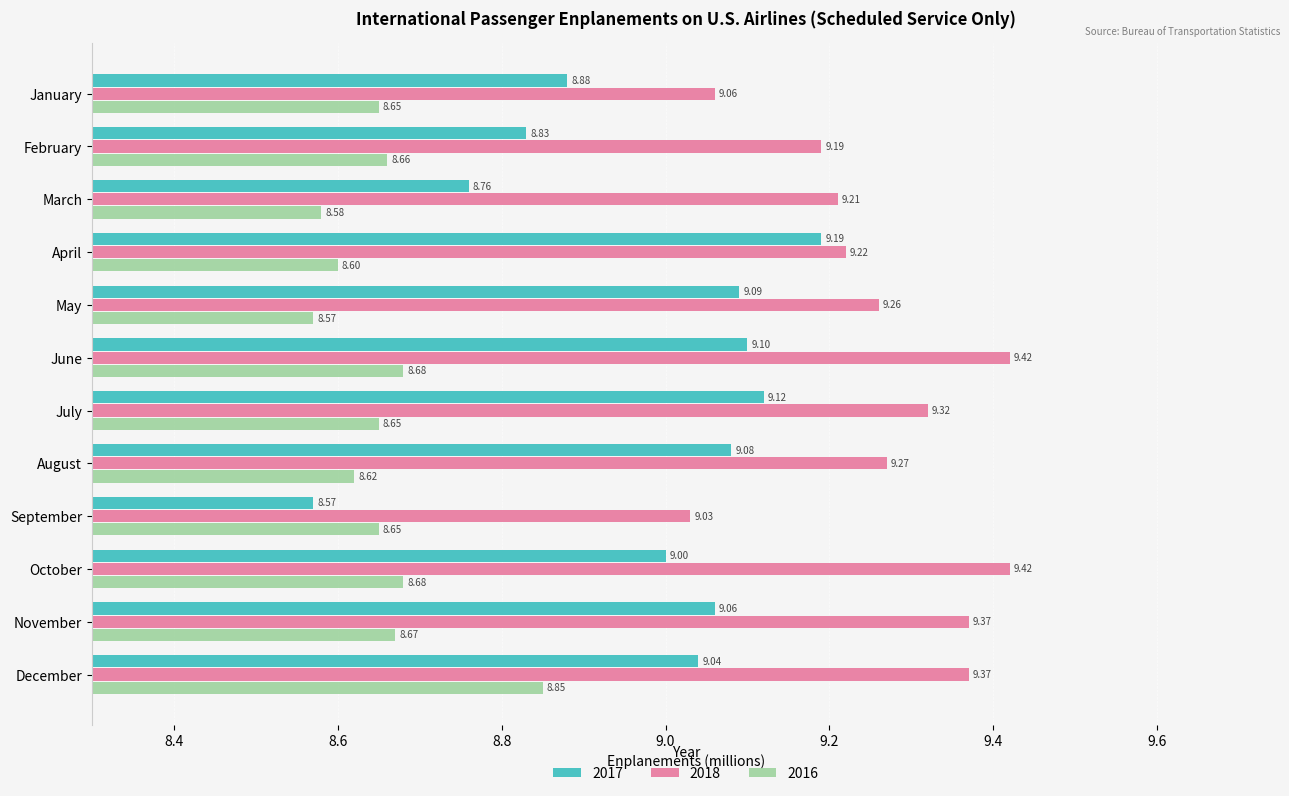

What is the minimum value for 2016?

8.6